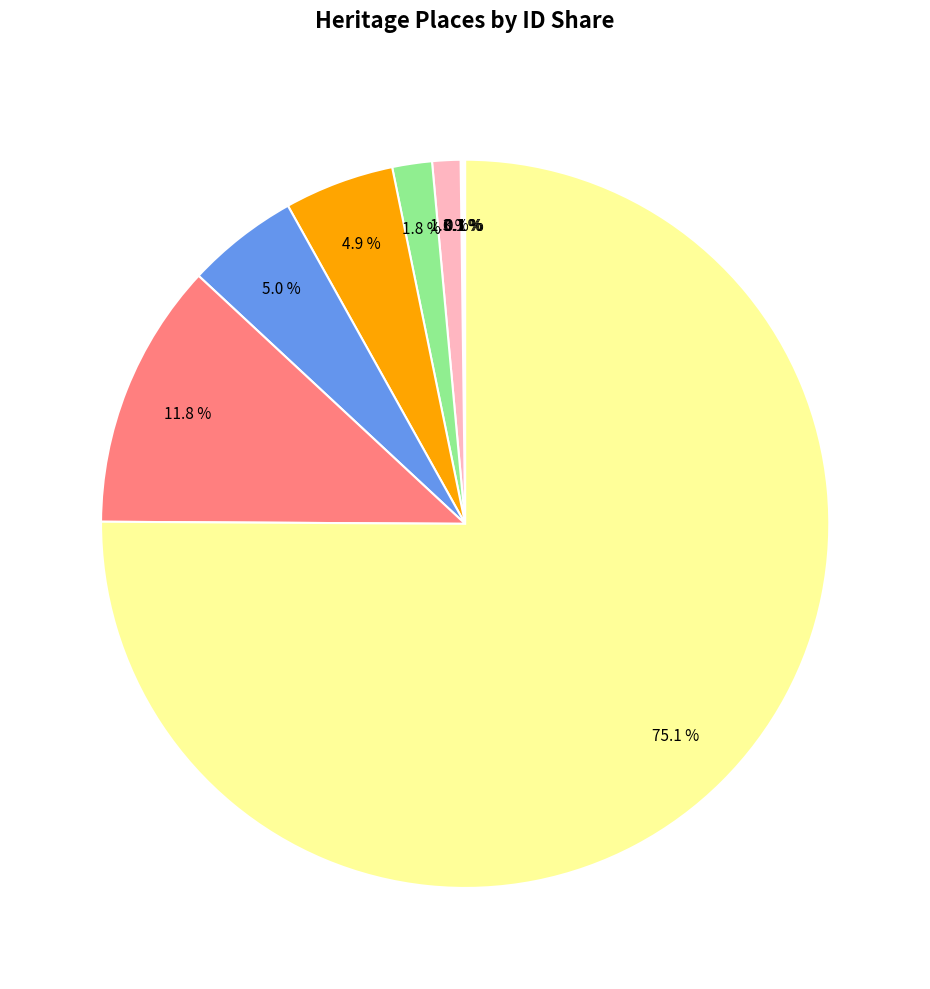

Is there a majority slice in this chart?

Yes